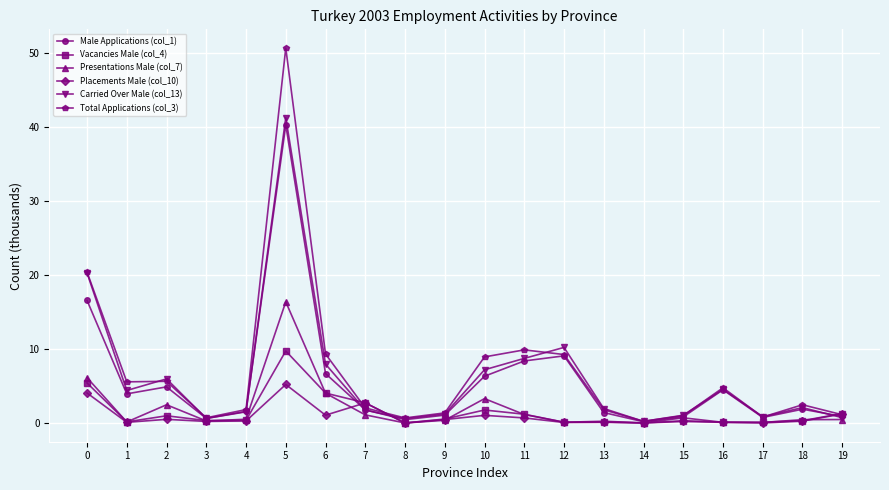

True or false: Total Applications (col_3) has more than 1 interior local peaks.

True